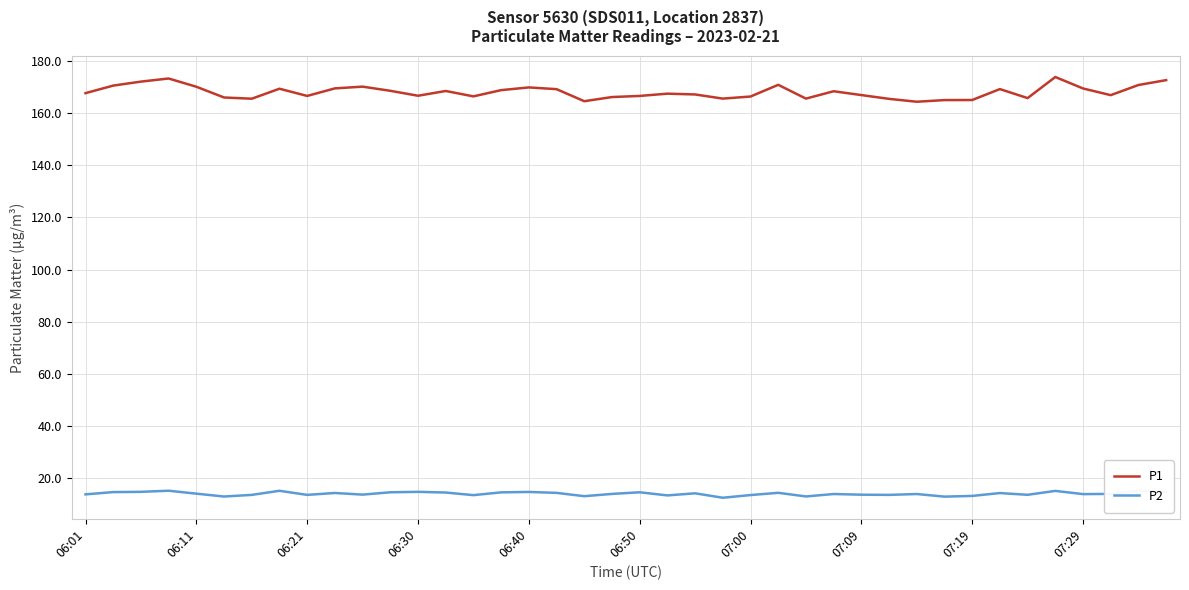

Which series has the largest range (max minus min)?

P1